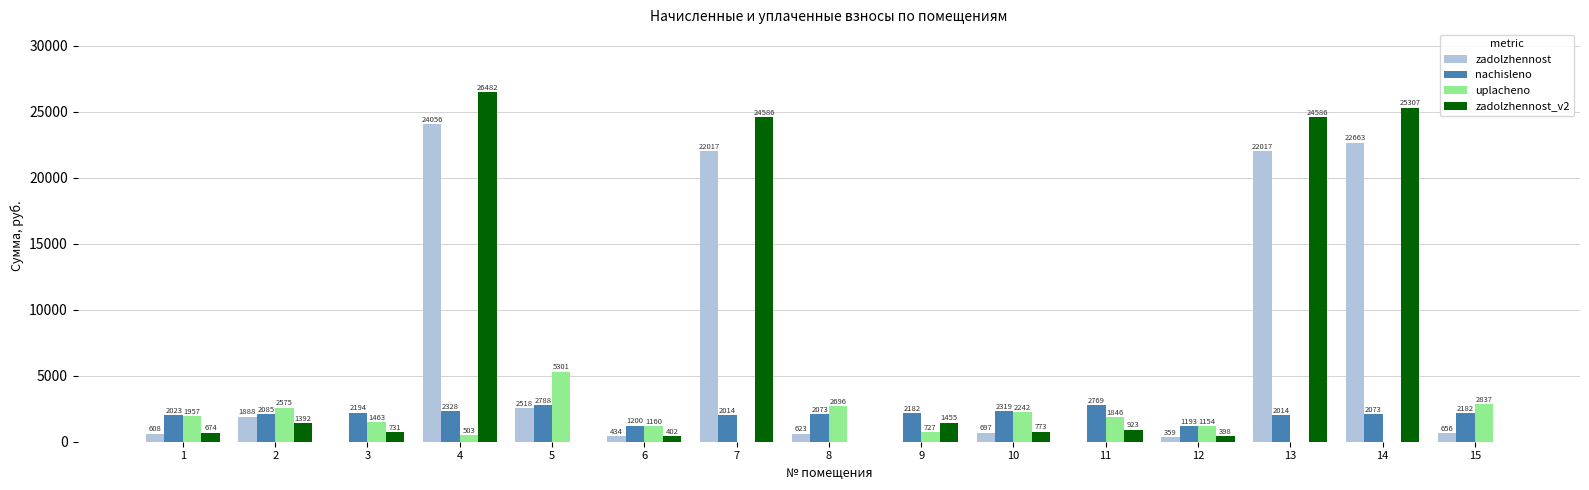

Are the bars horizontal?

No